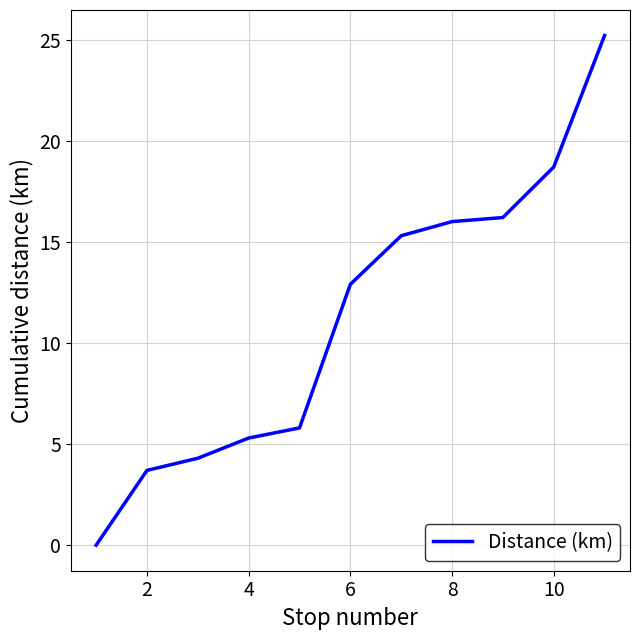

What is the difference between the maximum and minimum values?

25.2